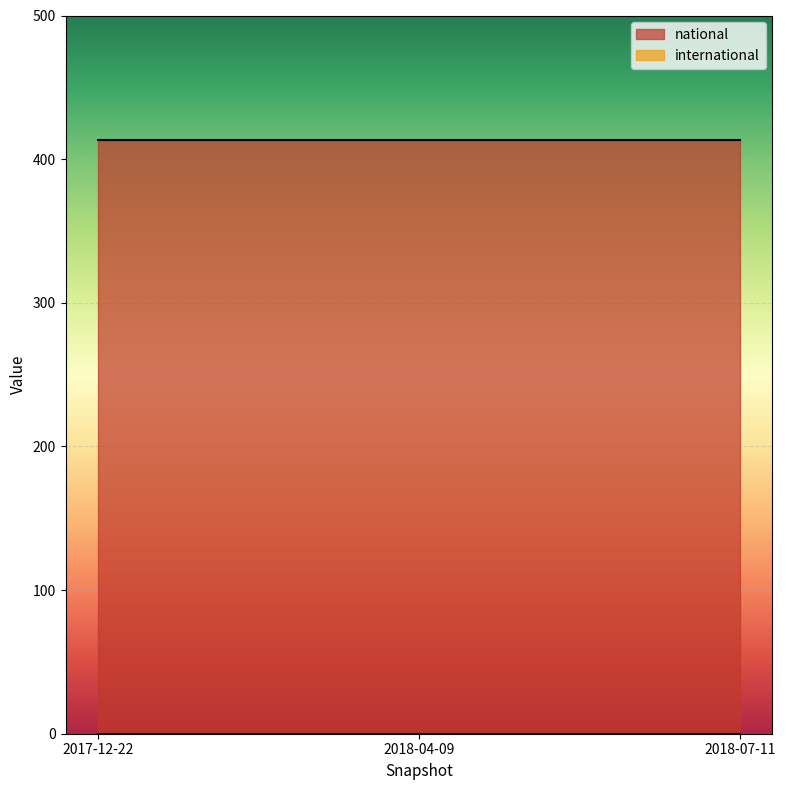

What is the approximate value of national at 2017-12-22?

413